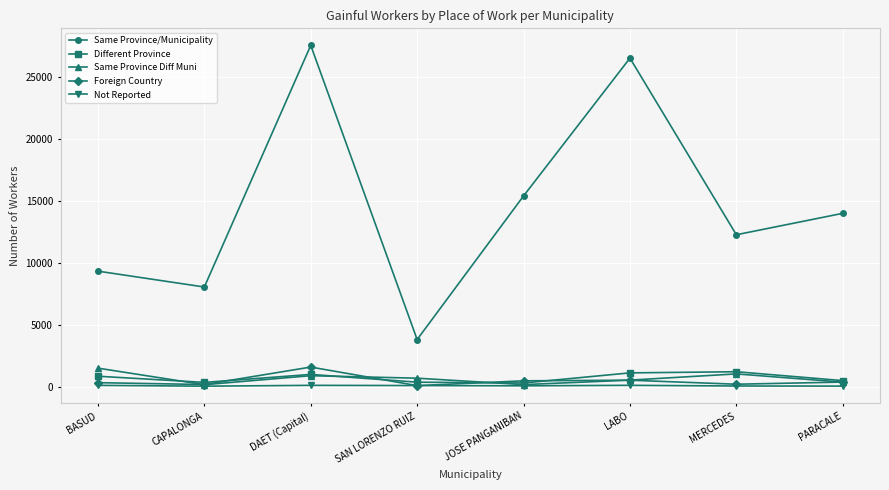

Read the Same Province Diff Muni value at DAET (Capital).

877